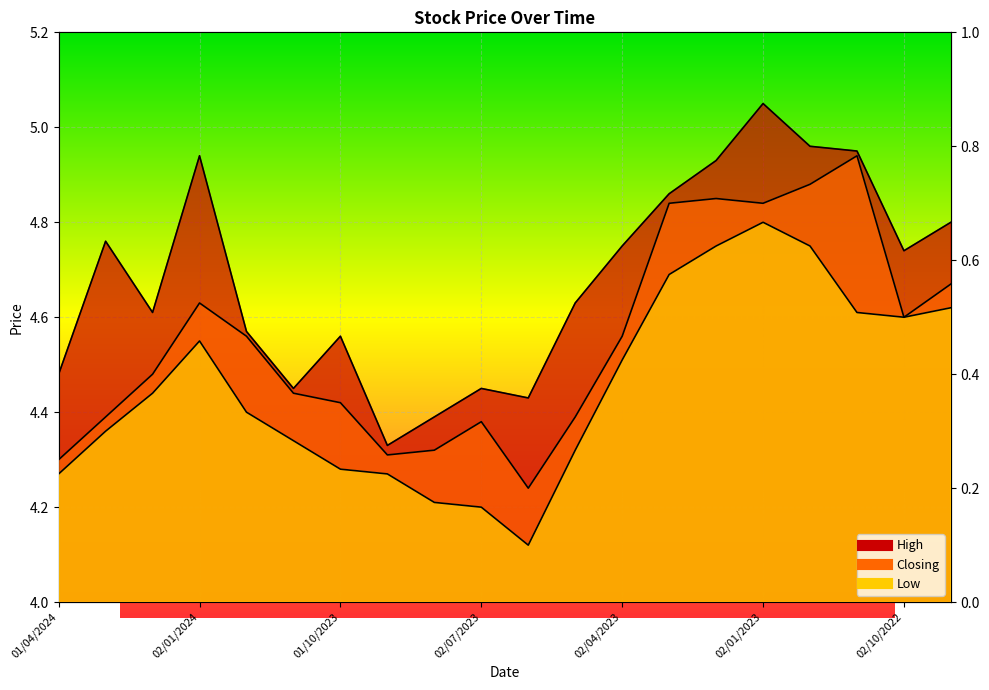

In Closing, how many points are lower than both neighbors (excluding endpoints)?

4